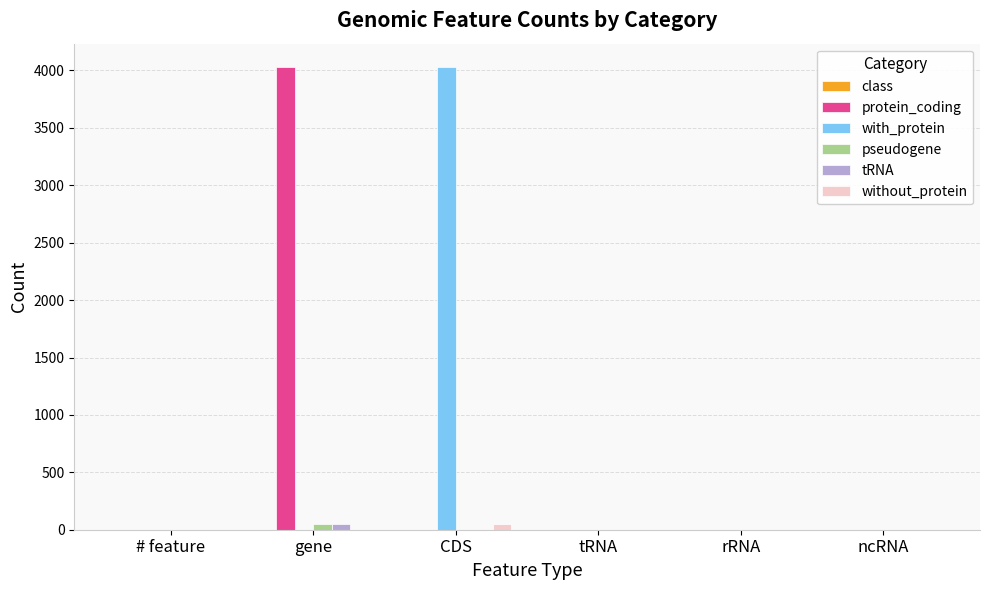

Is the value of with_protein at CDS greater than the value of protein_coding at # feature?

Yes